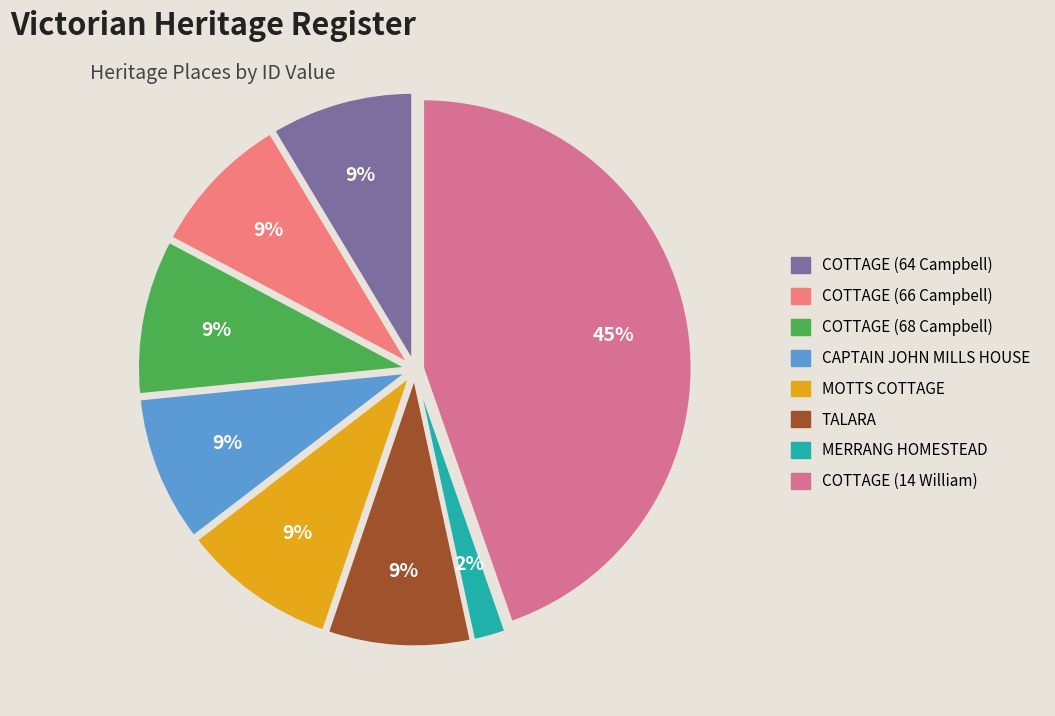

How many slices are in this pie chart?

8